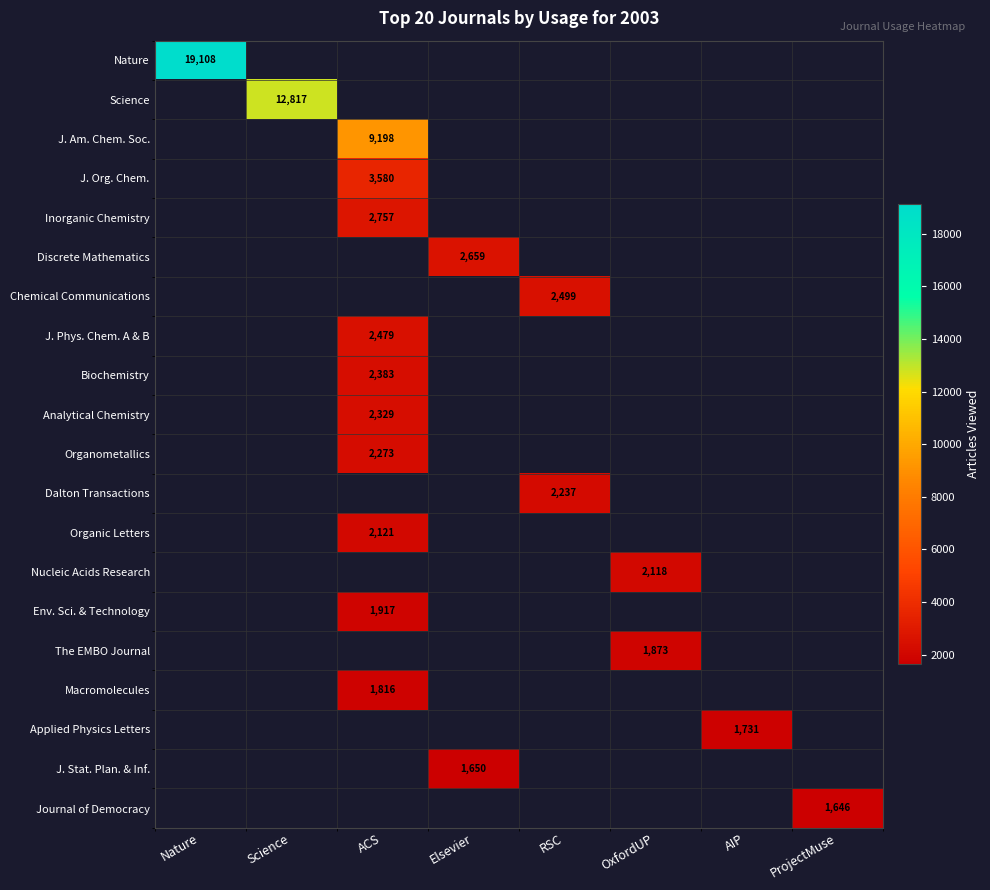

Which label corresponds to the largest value in the chart?

Nature